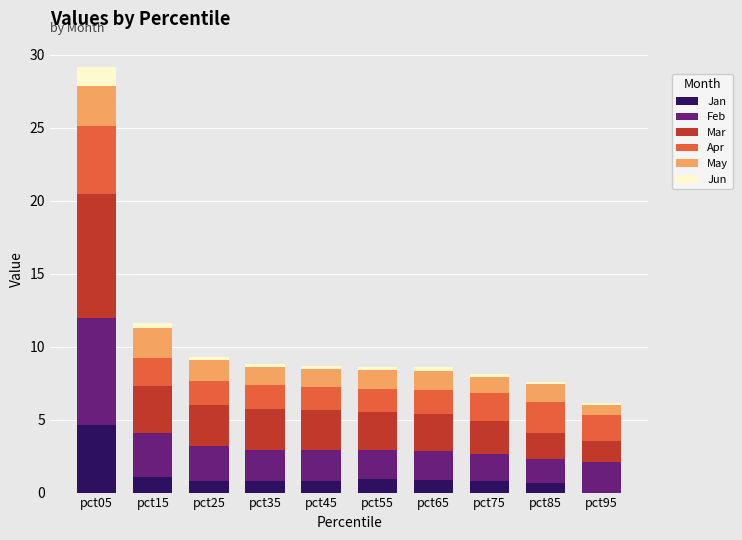

Which category has the highest value in the Jan series?

pct05